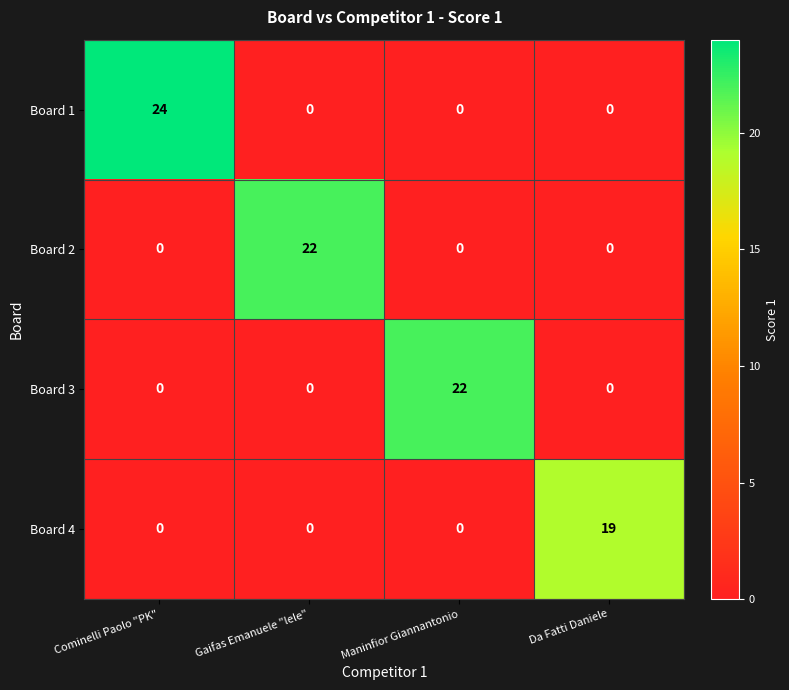

How many distinct data groups are displayed?

4